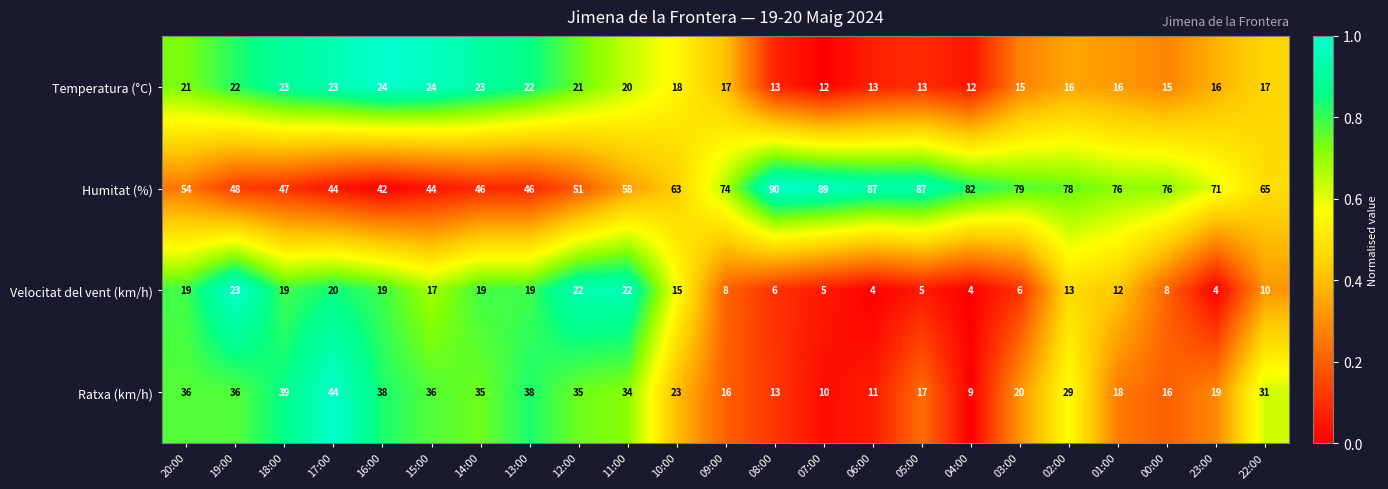

How many series are shown in this chart?

4